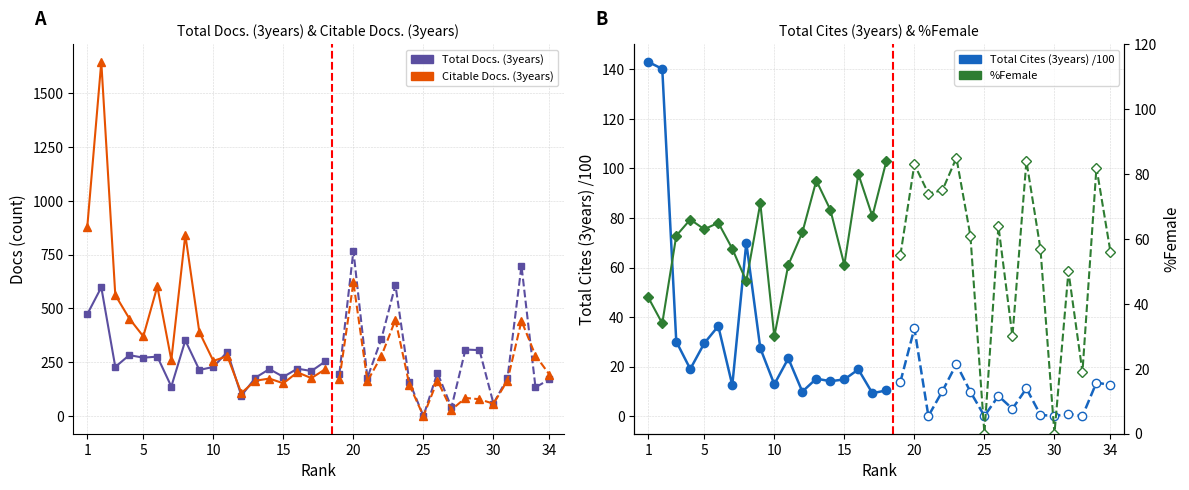

What is the value of the %Female point at the 17th from the left?

67.0